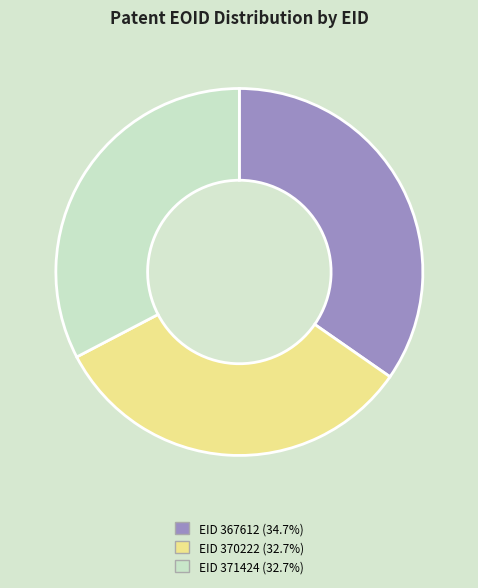

Combined, do EID 371424 (32.7%) and EID 370222 (32.7%) account for over 50%?

Yes